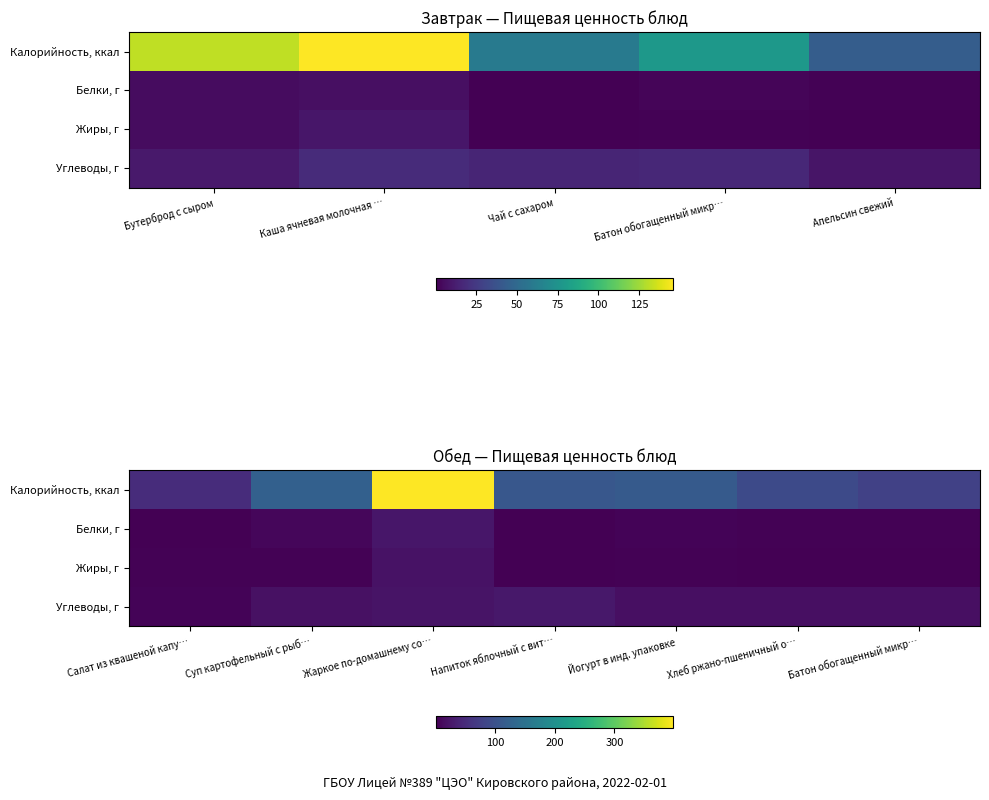

What is the maximum value shown in the chart?

399.0